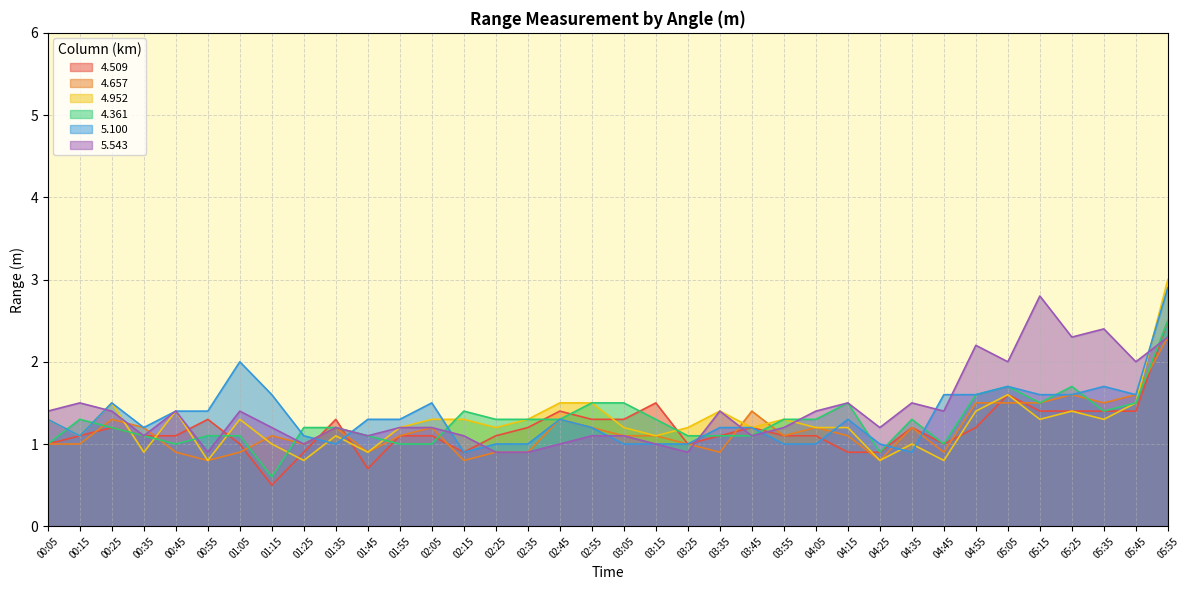

What is the maximum value for 4.657?

2.3